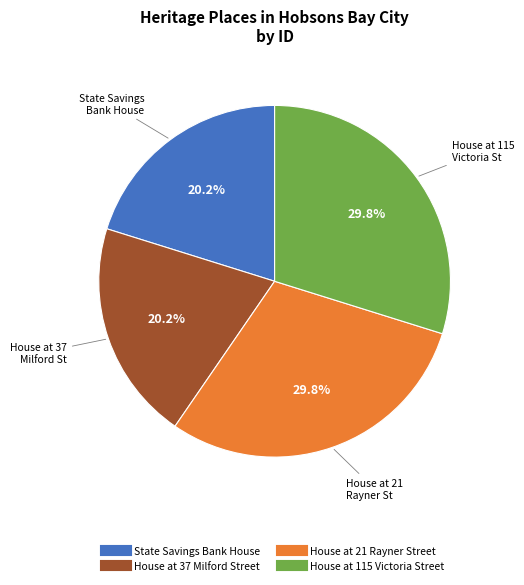

What portion of the pie excludes State Savings Bank House?

79.8%